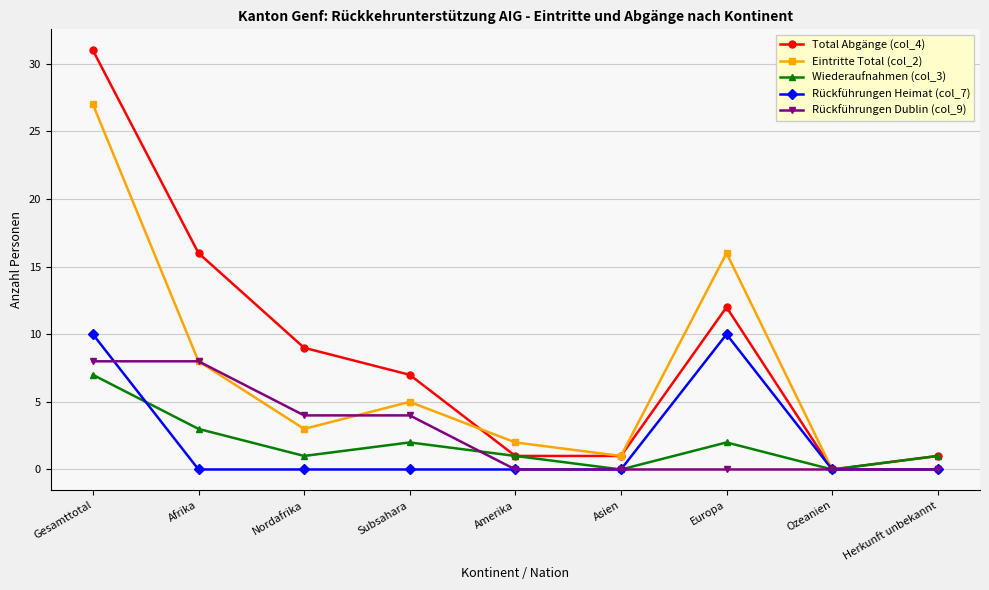

What is the label of the 2nd point from the left?

Afrika